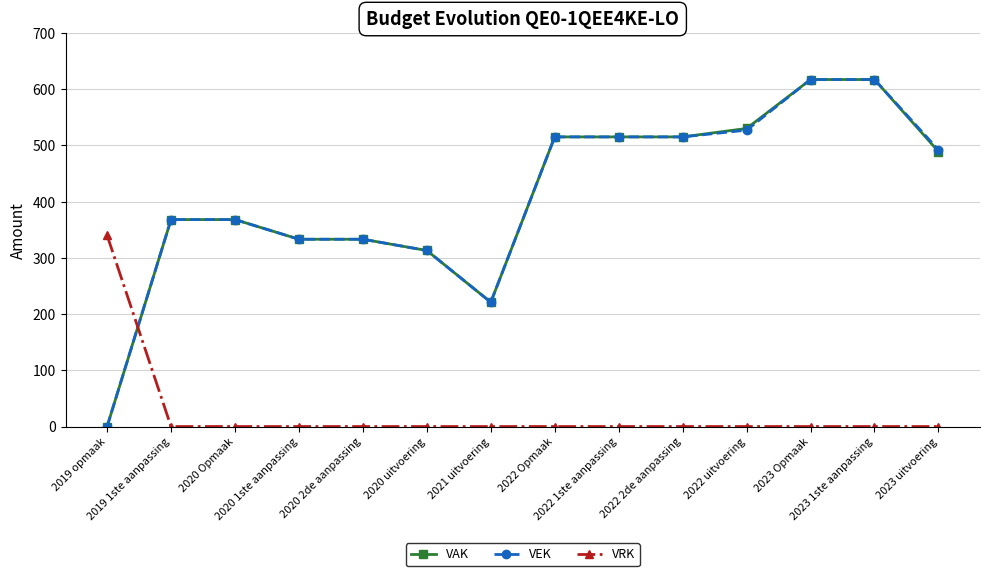

After their last crossing, which series has the higher values: VRK or VEK?

VEK